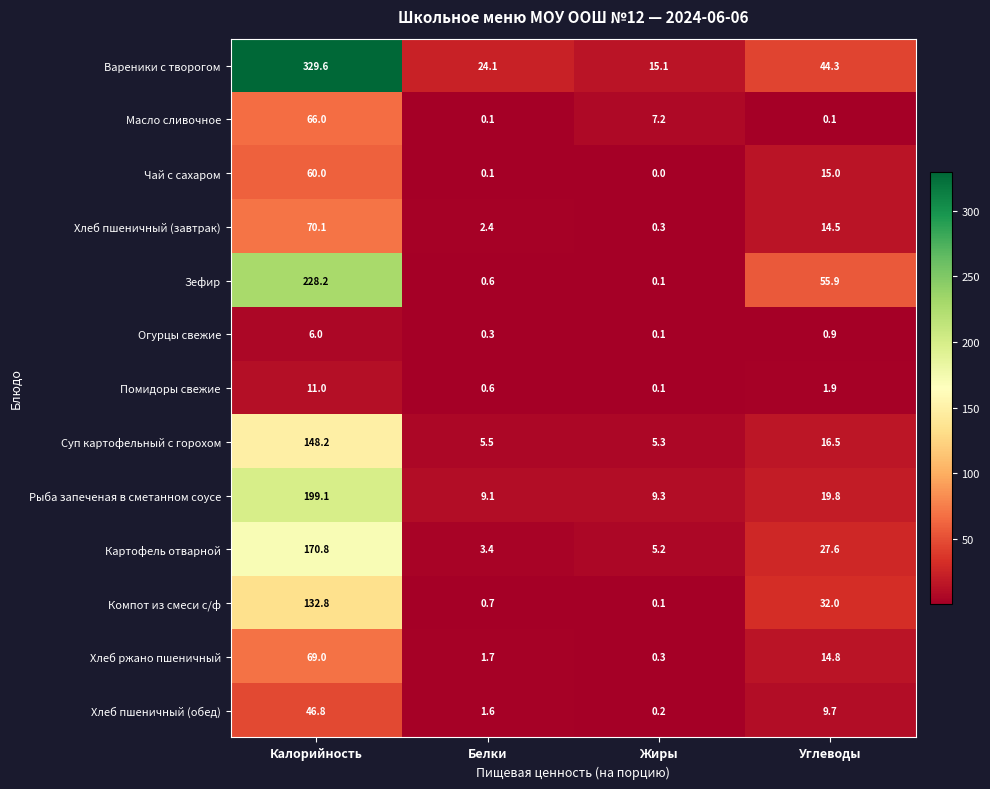

What is the spread (max minus min) of values at Жиры?

15.1